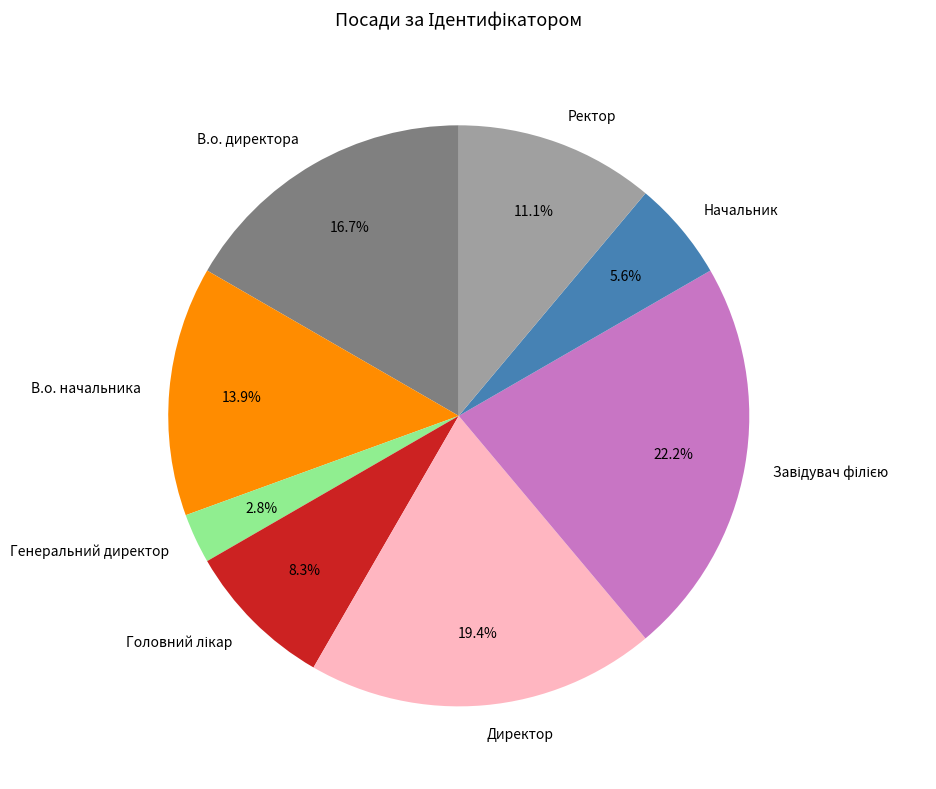

Which category has the smallest portion of the pie?

Генеральний директор